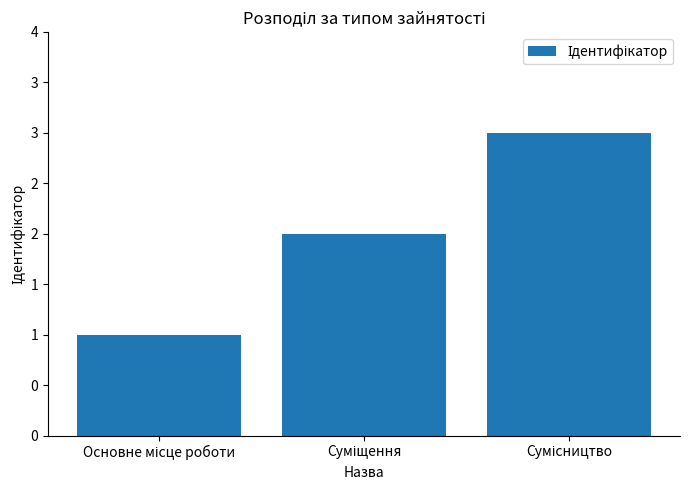

At which category does the chart reach its minimum across all series?

Основне місце роботи